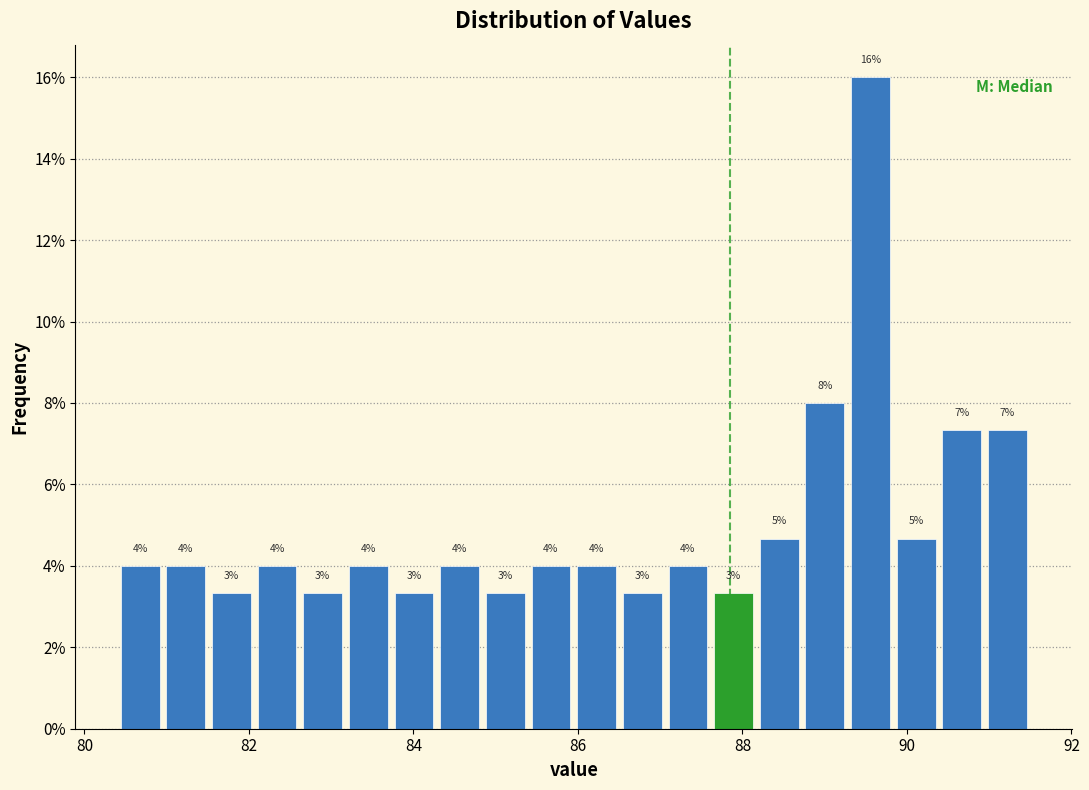

Around what value on the x-axis is the tallest bar? Give the approximate position of its centre, as read against the axis.

89.6